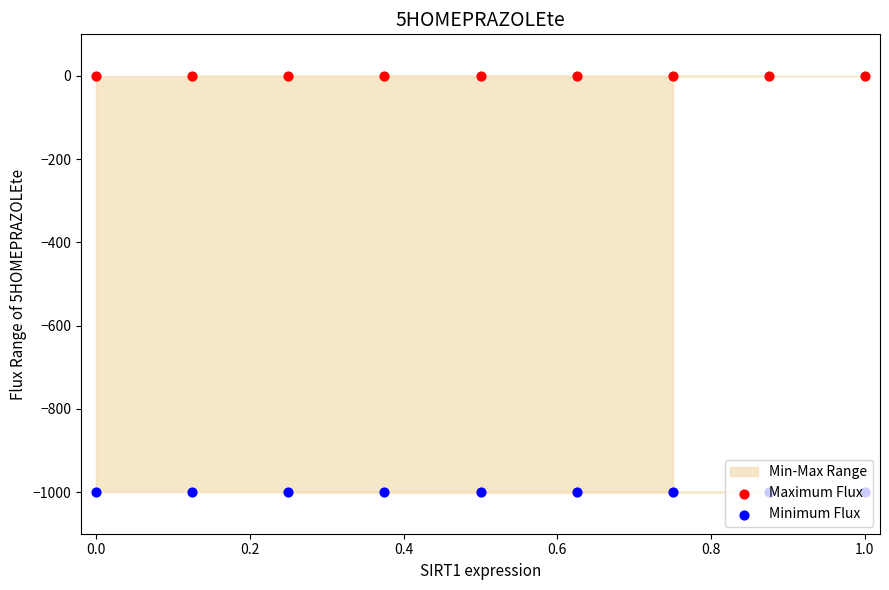

Which series contains the highest Y value?

Maximum Flux